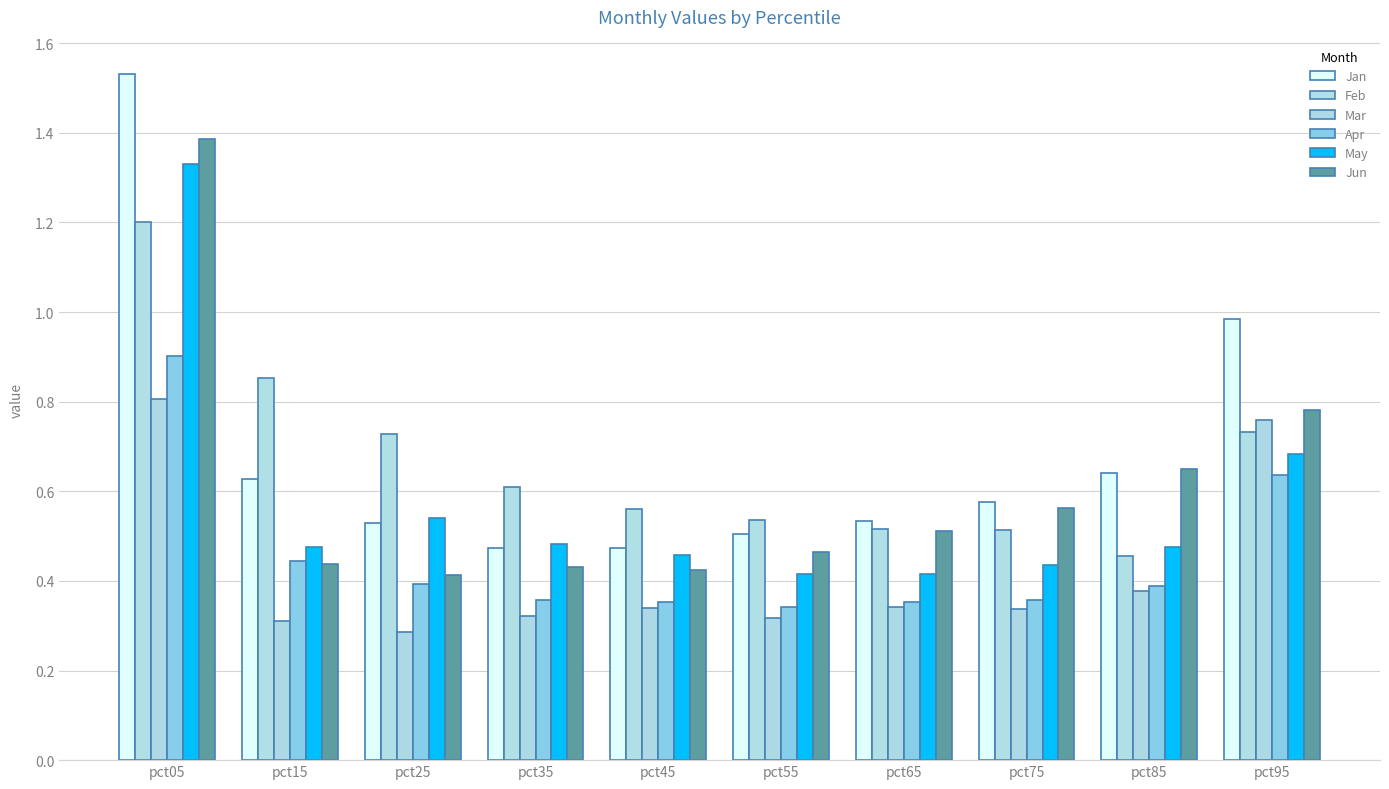

At which label is Feb closest to 0?

pct85